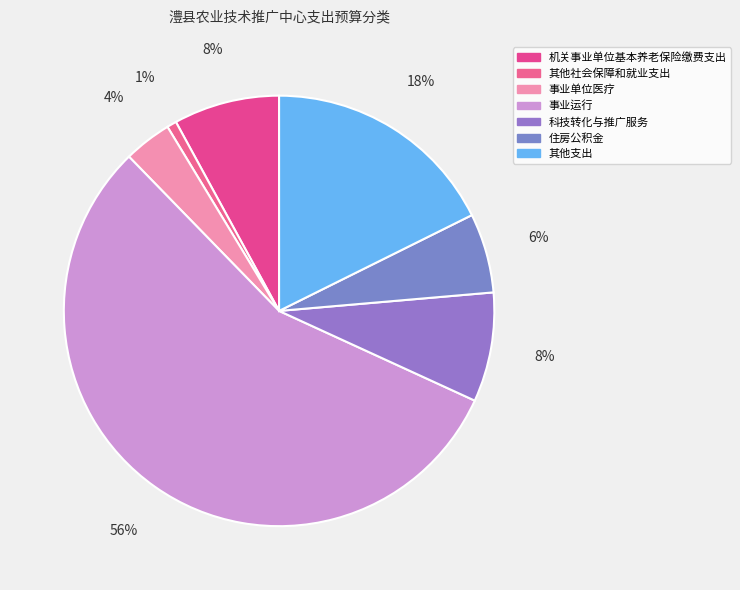

Approximately how many times larger is the value at 住房公积金 compared to 其他社会保障和就业支出?

8.3